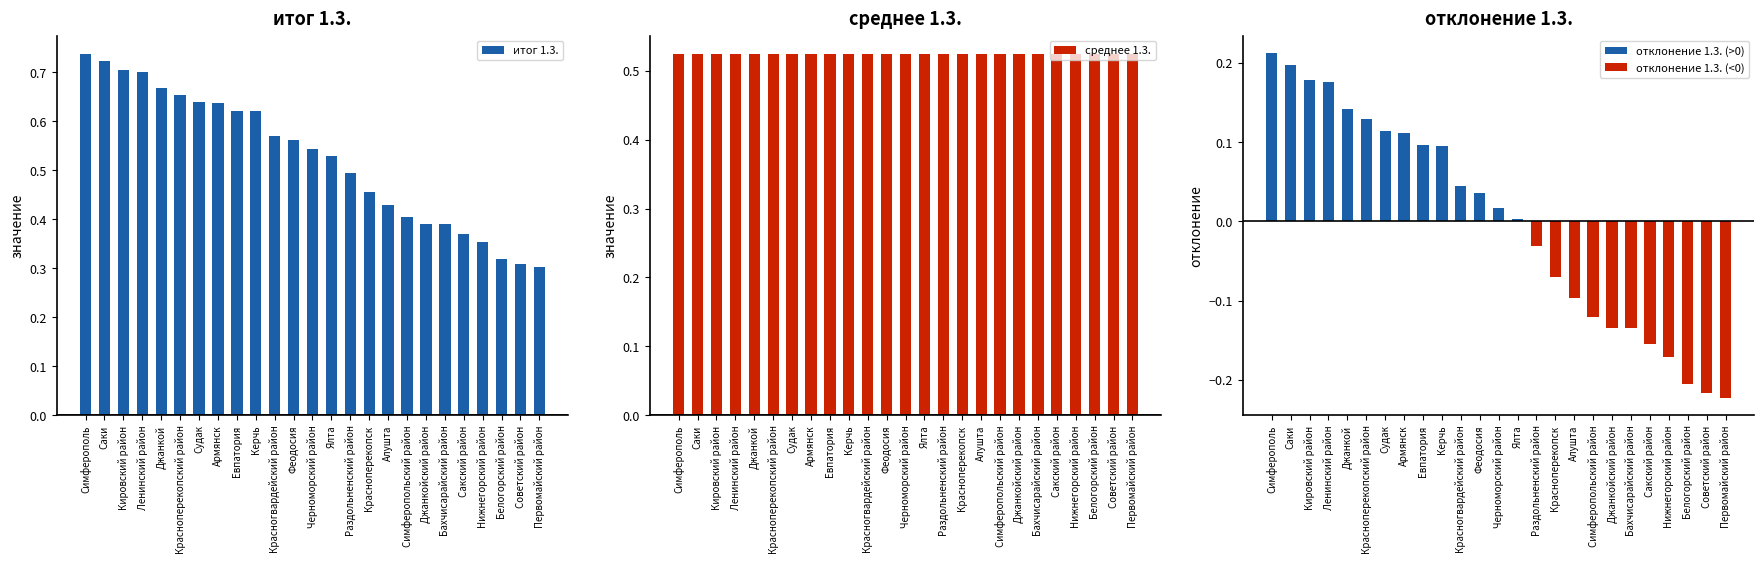

What is the difference between the maximum and second lowest values in the итог 1.3. series?

0.4